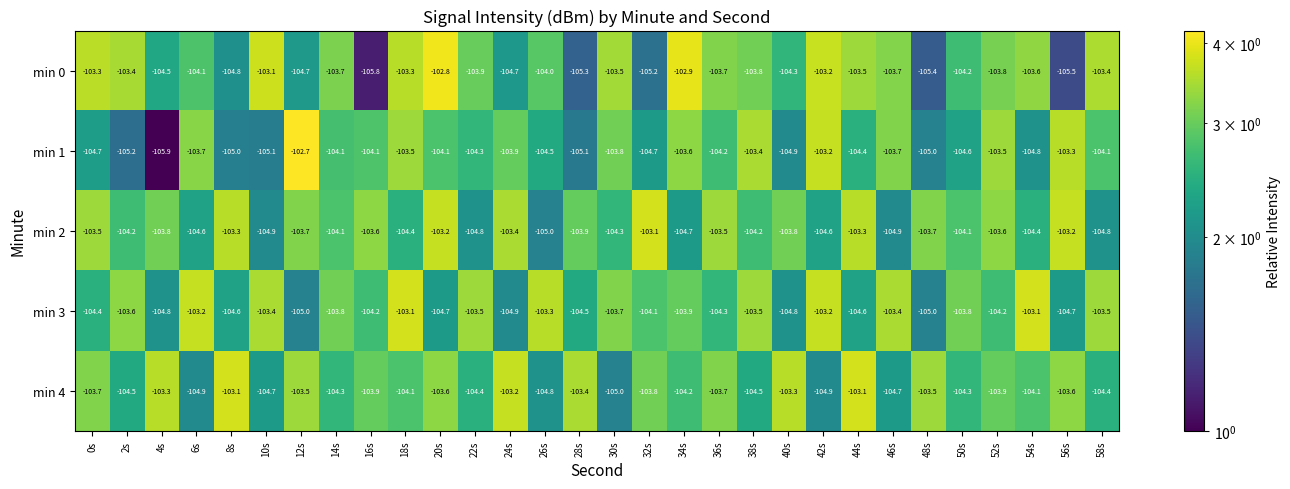

What is the total value across all series at 26s?

-521.6